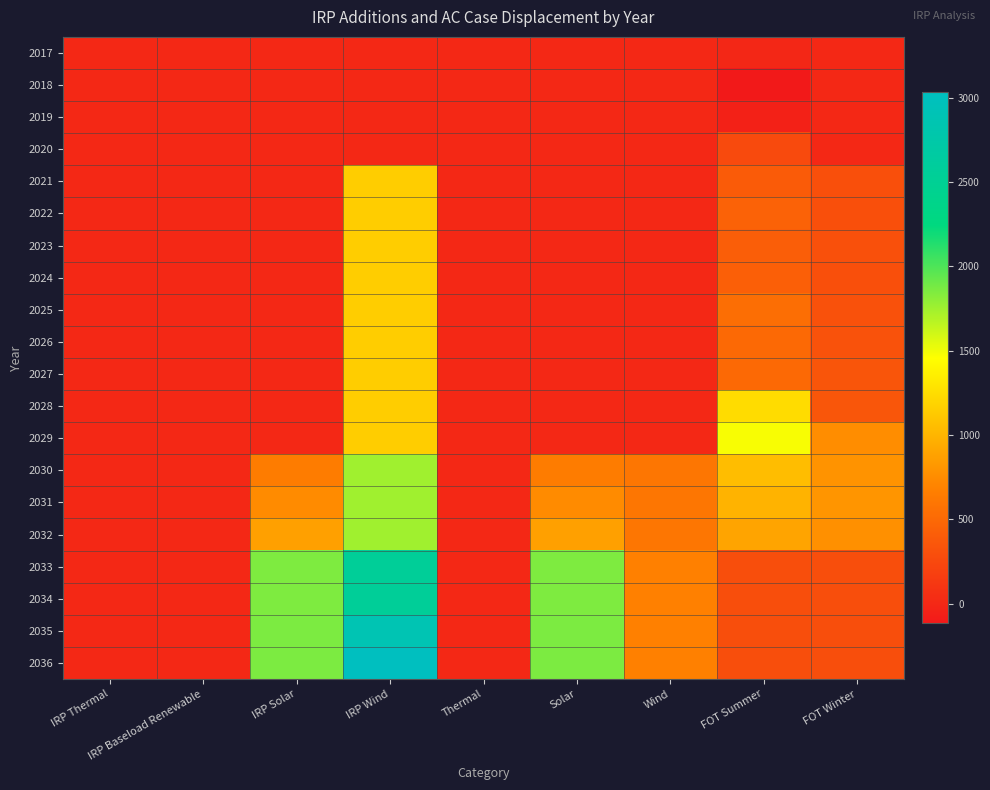

List the series in order of their peak value, highest first.

2036, 2035, 2033, 2034, 2030, 2031, 2032, 2029, 2028, 2021, 2022, 2023, 2024, 2025, 2026, 2027, 2020, 2017, 2018, 2019